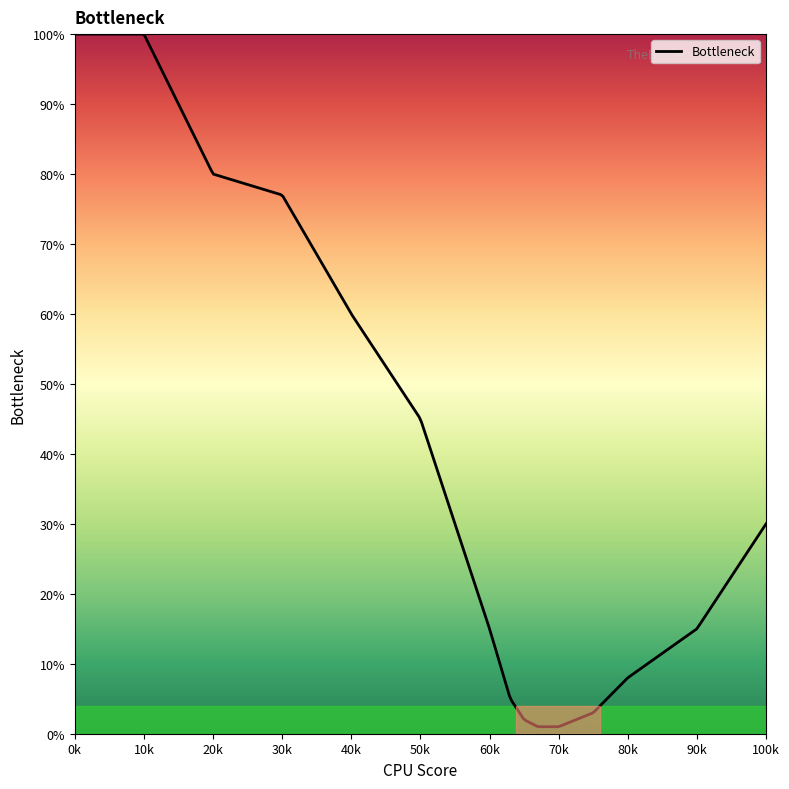

What is the greatest value displayed?

100.0